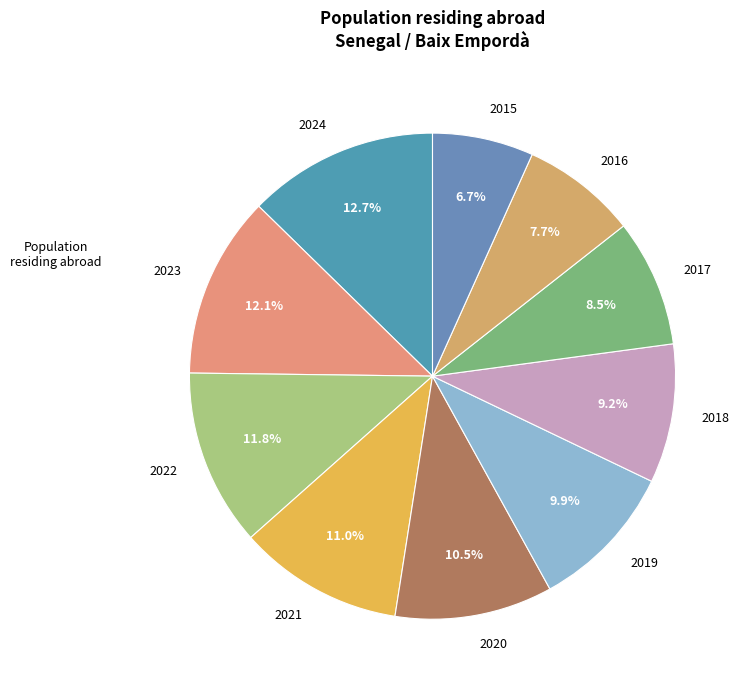

Approximately how many times larger is the value at 2017 compared to 2022?

0.7